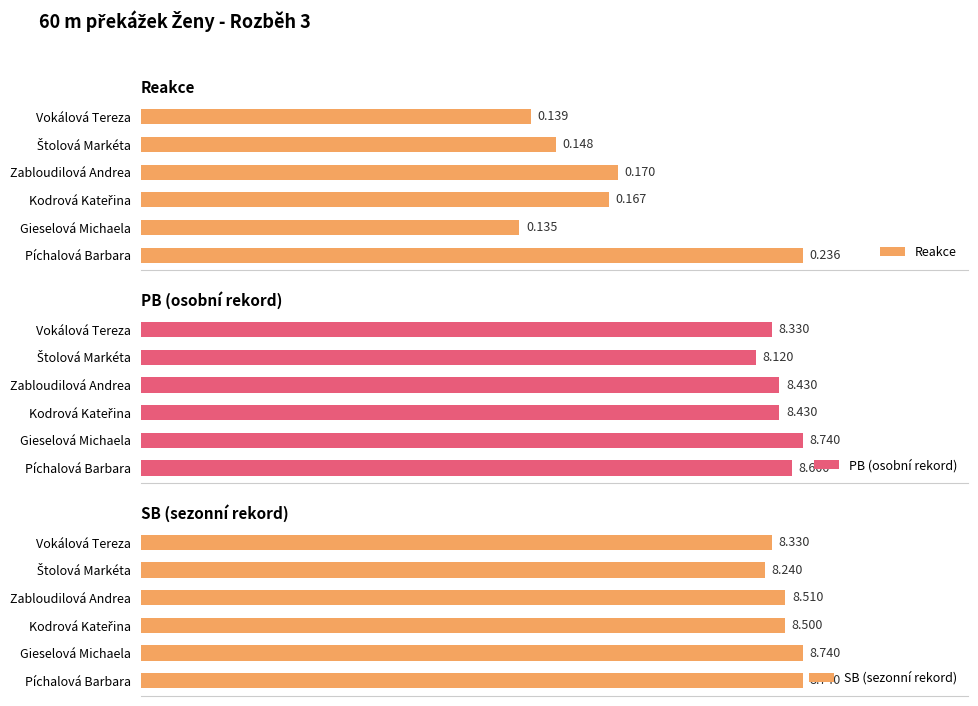

Which category has the highest value in the Reakce series?

Píchalová Barbara